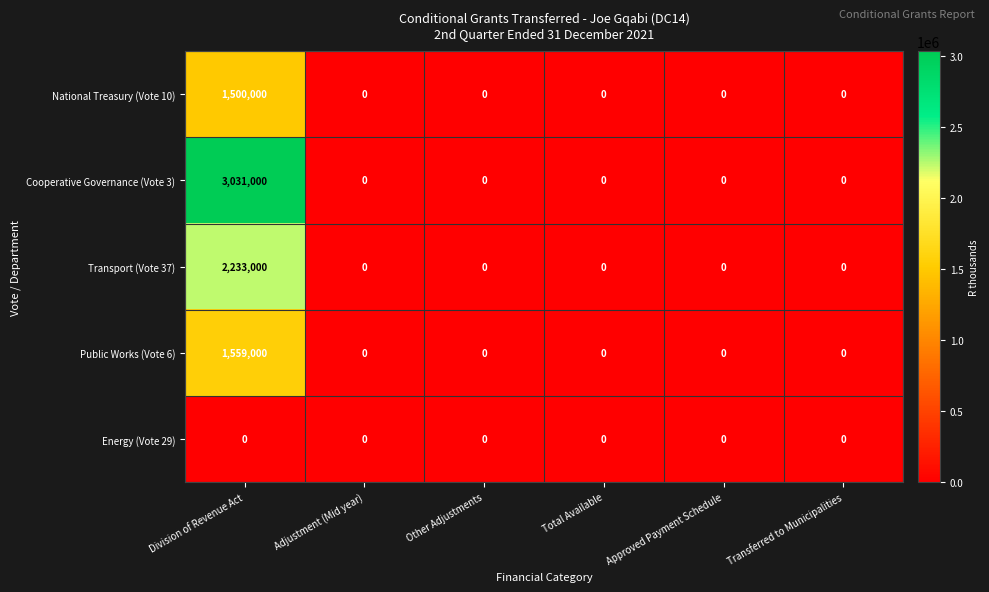

Reading left to right, what are all the values shown in this chart?

National Treasury (Vote 10): 1500000	0	0	0	0	0
Cooperative Governance (Vote 3): 3031000	0	0	0	0	0
Transport (Vote 37): 2233000	0	0	0	0	0
Public Works (Vote 6): 1559000	0	0	0	0	0
Energy (Vote 29): 0	0	0	0	0	0